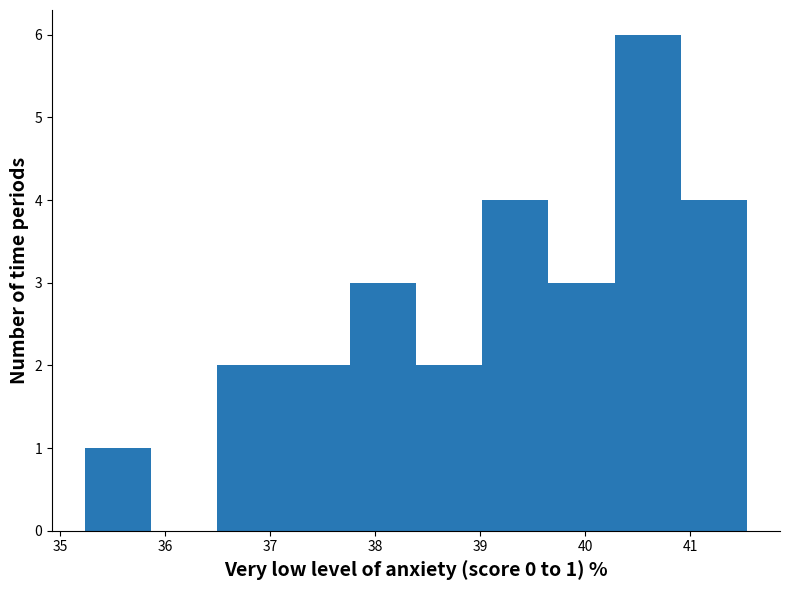

Which range on the x-axis has the tallest bar?

40.28 to 40.91